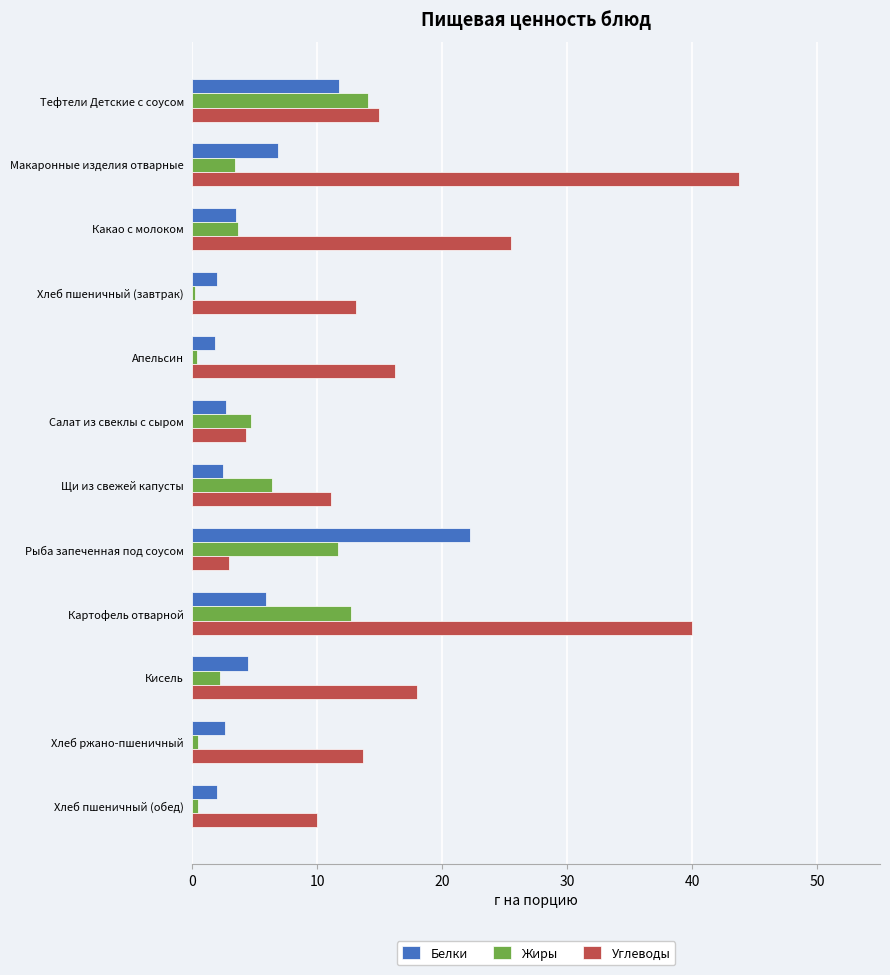

What are all the series names shown in the legend?

Белки, Жиры, Углеводы